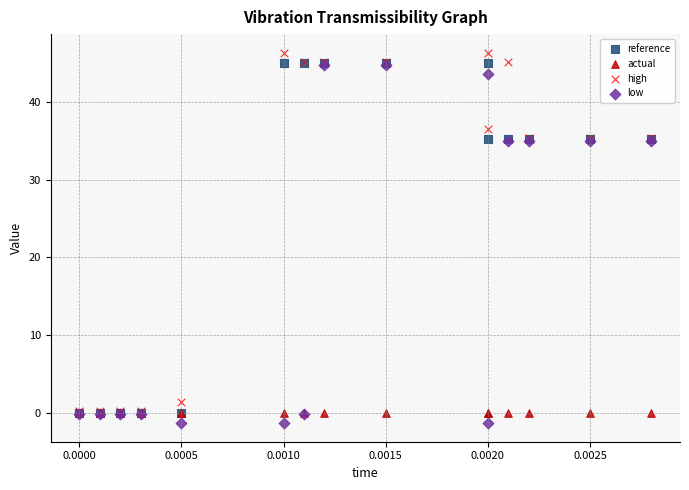

What are all the series names shown in the legend?

reference, actual, high, low